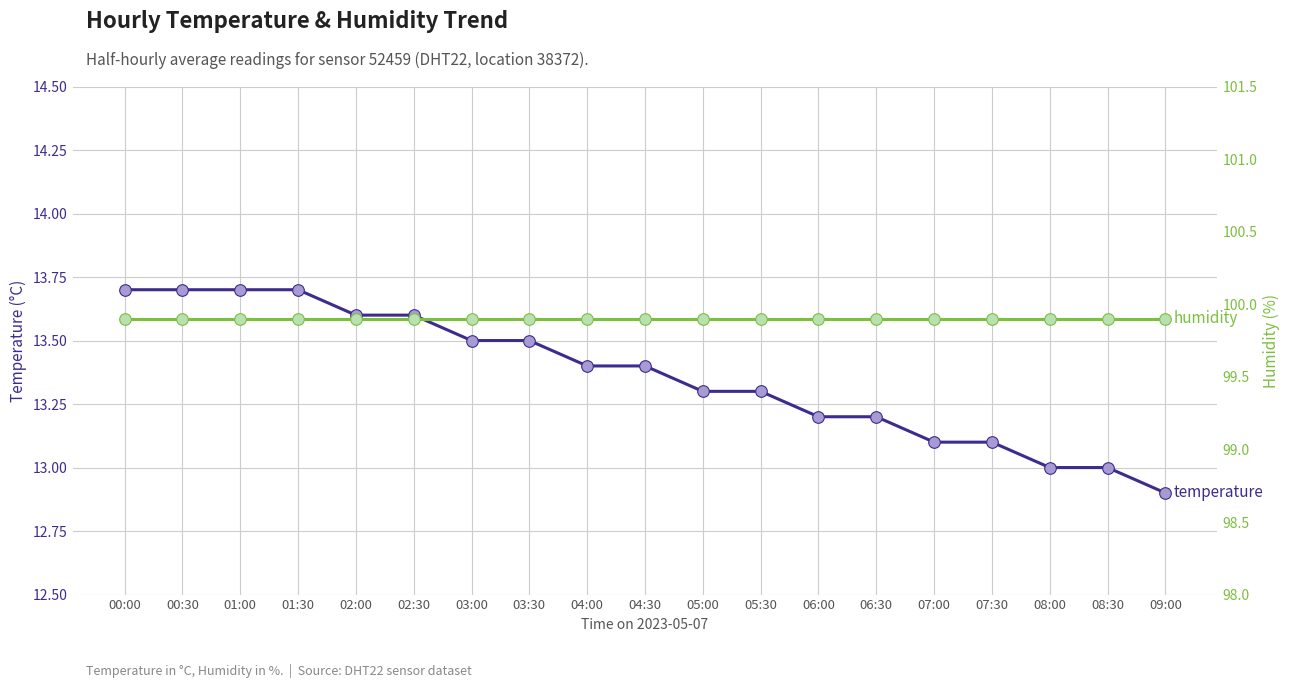

What is the total value across all series at 06:30?

113.1